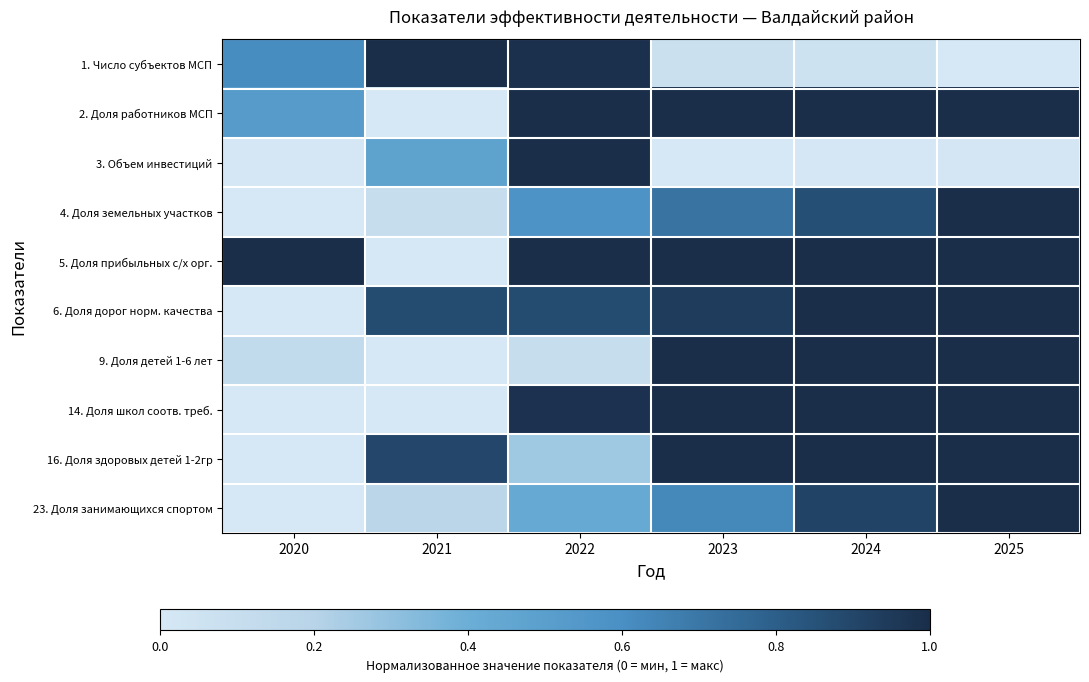

Which series has the largest total across all categories?

5. Доля прибыльных с/х орг.